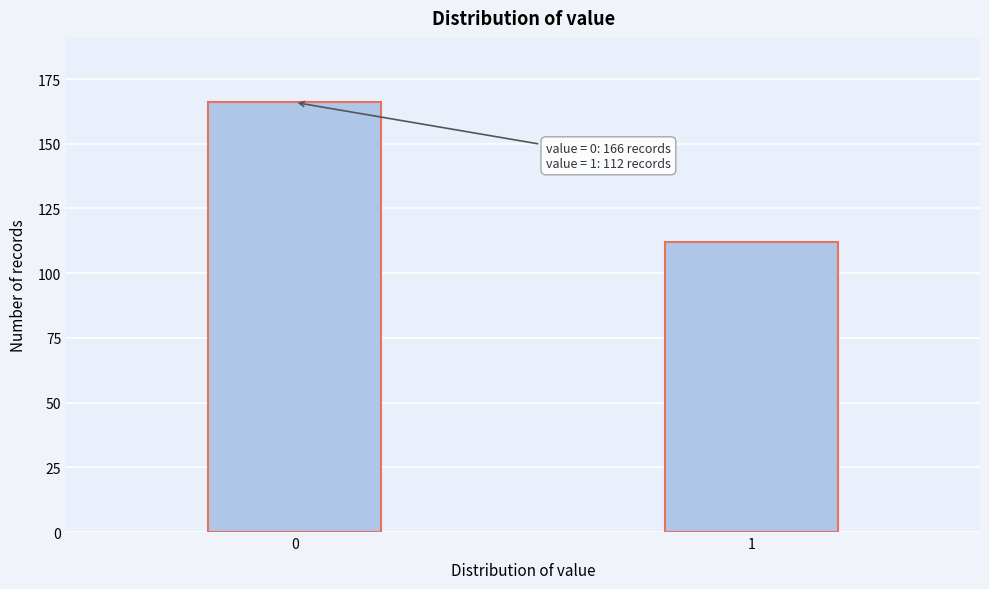

Reading left to right, extract all data points from this chart.

0=166	1=112